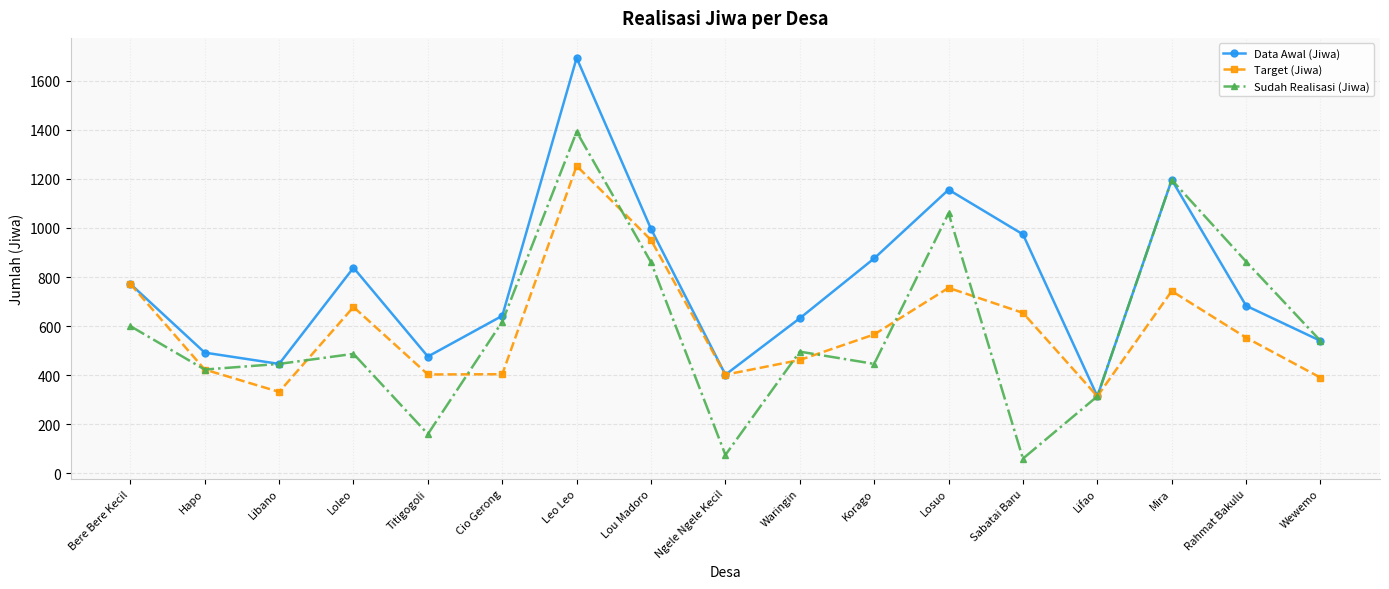

How many data points does each series have?

17